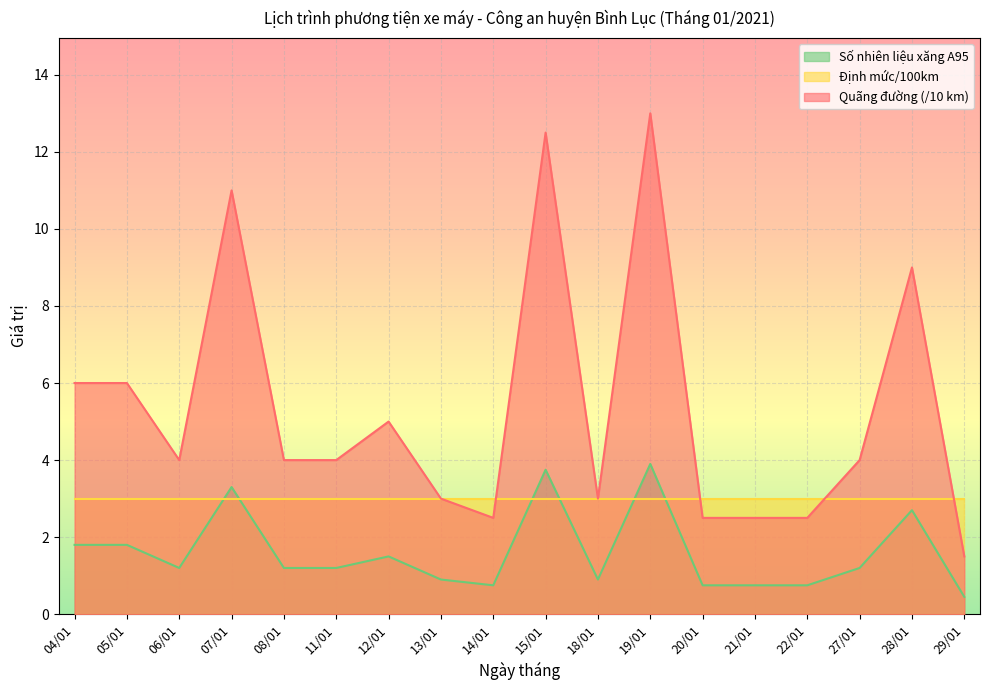

The value of Quãng đường (/10 km) at 07/01 is 6.0. True or false?

False